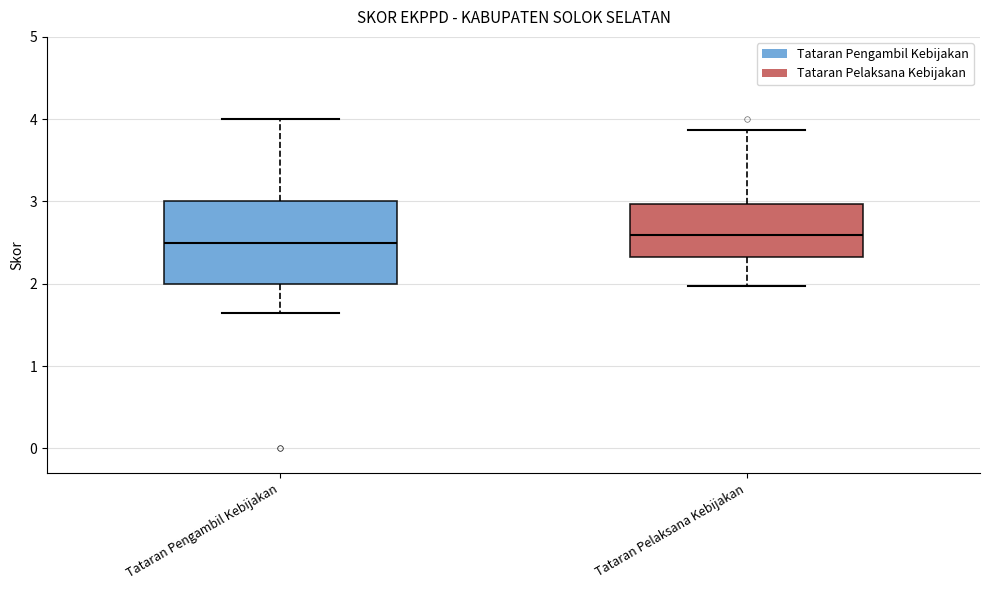

Where does the median line of the box for Tataran Pengambil Kebijakan sit on the y-axis? The values are not printed on the chart, so give them approximately, as read against the axis.

2.5